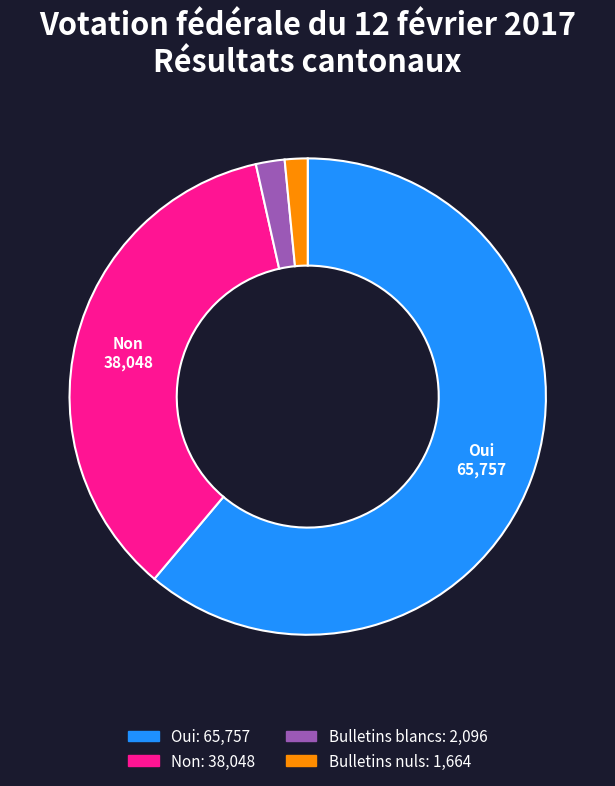

Is there any slice that represents more than half of the pie?

Yes